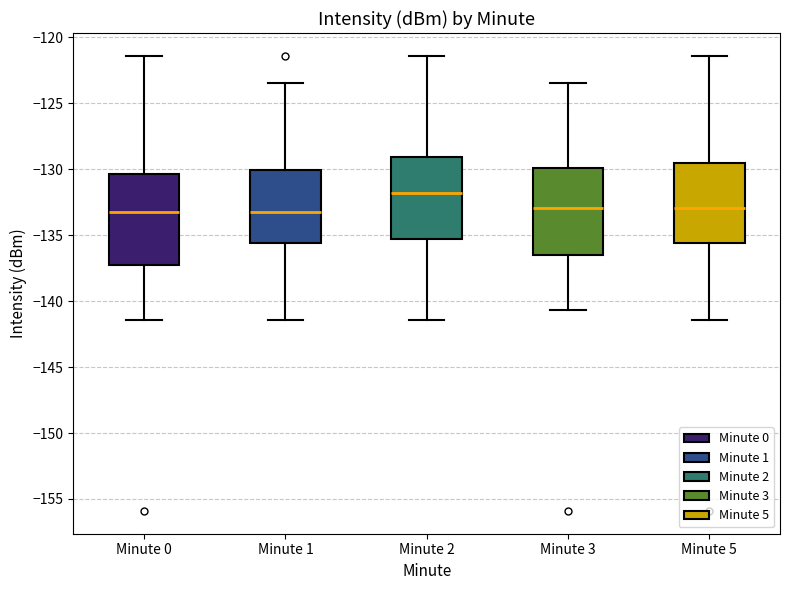

Reading left to right, read every box against the y-axis: the position of its median line, the range the box covers, and the ends of its whiskers. The values are not printed on the chart, so give them approximately, as read against the axis.

Minute 0: median -133.0, box -137.0 to -130.5, whiskers -141.5 to -121.5
Minute 1: median -133.0, box -135.5 to -130.0, whiskers -141.5 to -123.5
Minute 2: median -132.0, box -135.5 to -129.0, whiskers -141.5 to -121.5
Minute 3: median -133.0, box -136.5 to -130.0, whiskers -140.5 to -123.5
Minute 5: median -133.0, box -135.5 to -129.5, whiskers -141.5 to -121.5